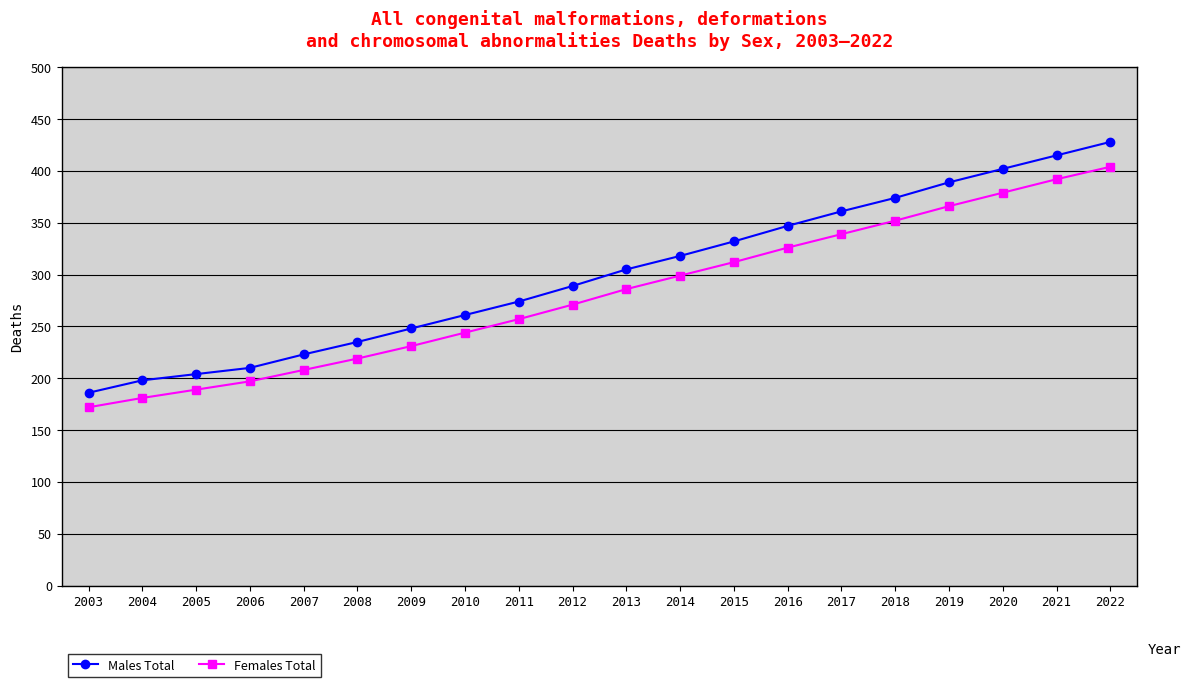

True or false: Males Total and Females Total intersect in this chart.

False